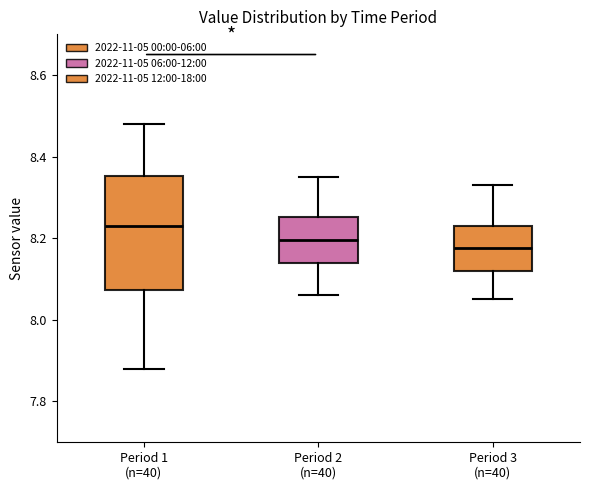

Reading left to right, read every box against the y-axis: the position of its median line, the range the box covers, and the ends of its whiskers. The values are not printed on the chart, so give them approximately, as read against the axis.

Period 1 (n=40): median 8.24, box 8.08 to 8.36, whiskers 7.88 to 8.48
Period 2 (n=40): median 8.20, box 8.14 to 8.26, whiskers 8.06 to 8.36
Period 3 (n=40): median 8.18, box 8.12 to 8.24, whiskers 8.06 to 8.34